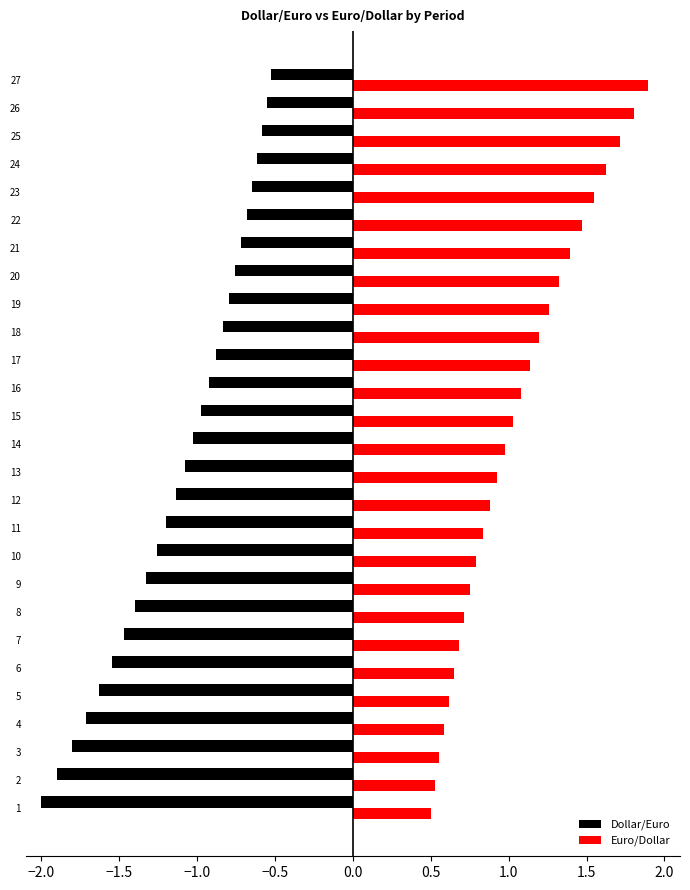

What is the total value across all series at 19?

0.5